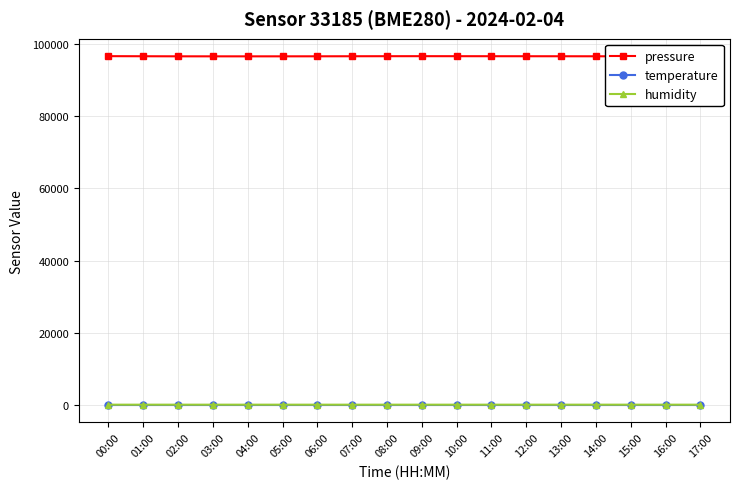

The temperature series shows 7.4 at 10:00. True or false?

True